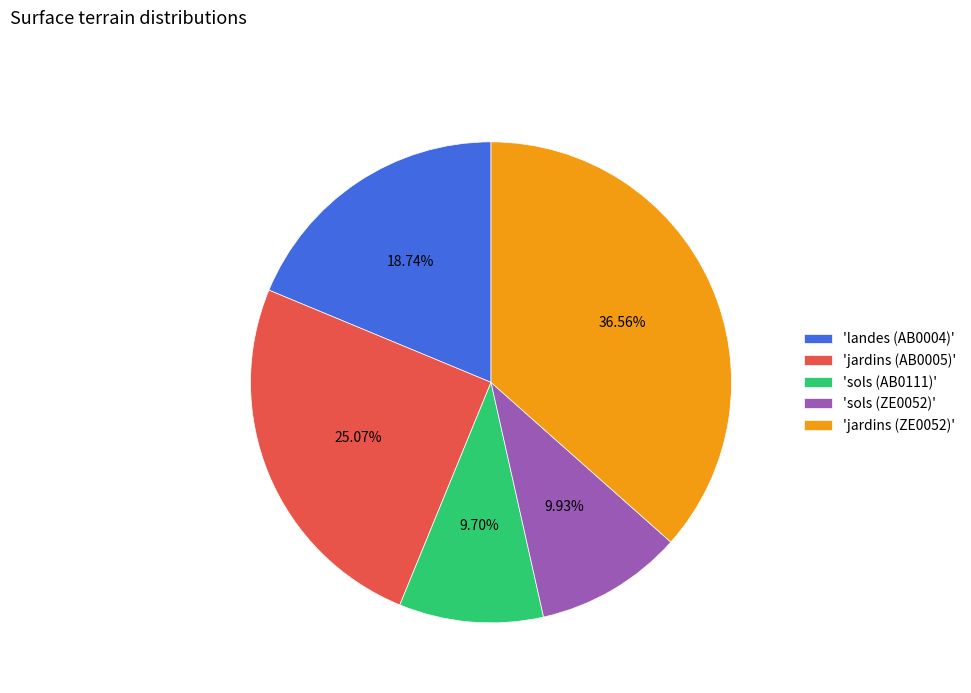

Which slice is the largest?

'jardins (ZE0052)'